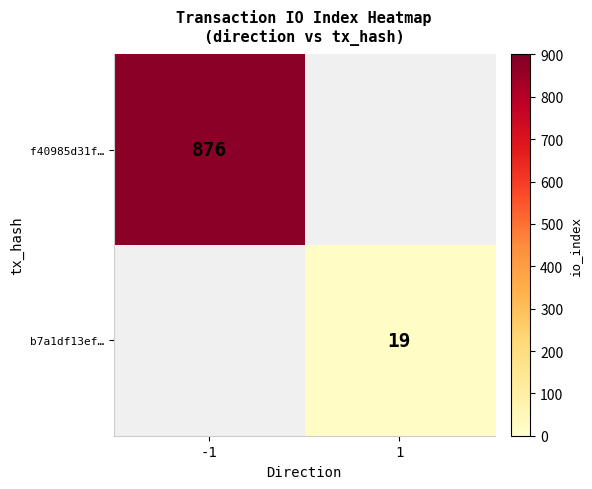

The f40985d31f… series shows 450 at -1. True or false?

False